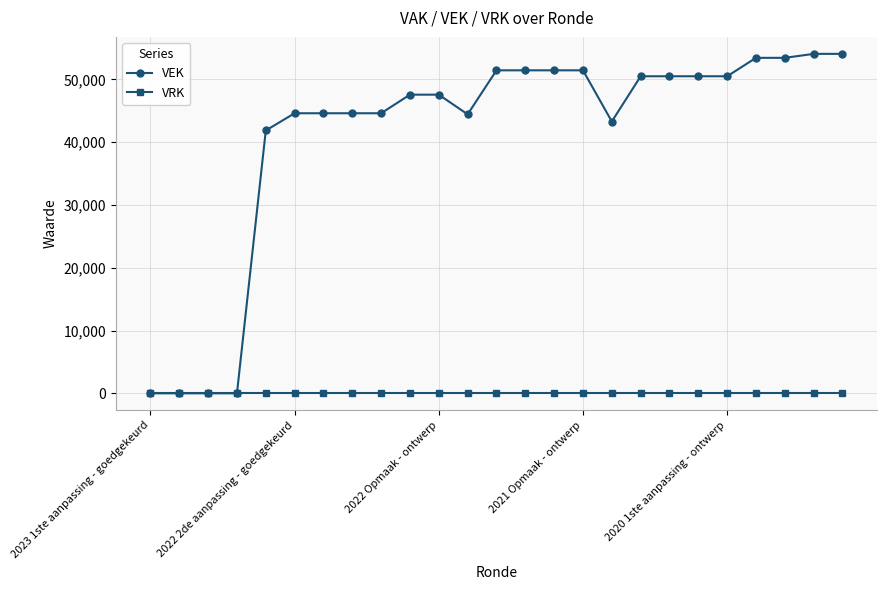

Which series has the largest total across all categories?

VEK